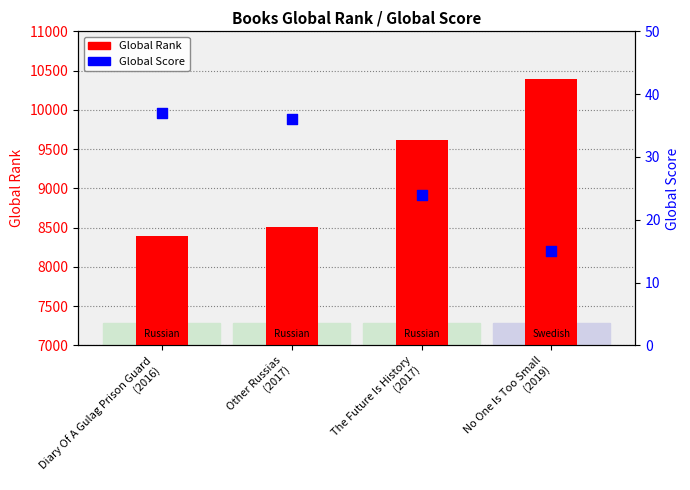

Which series contains the lowest Y value?

Global Score